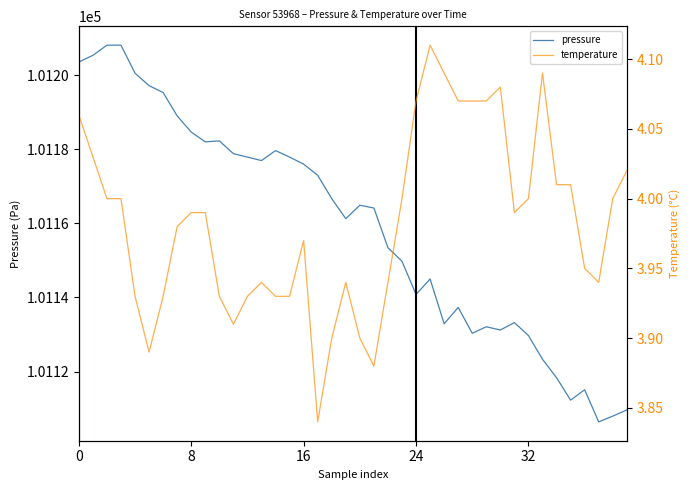

True or false: temperature and pressure intersect in this chart.

False